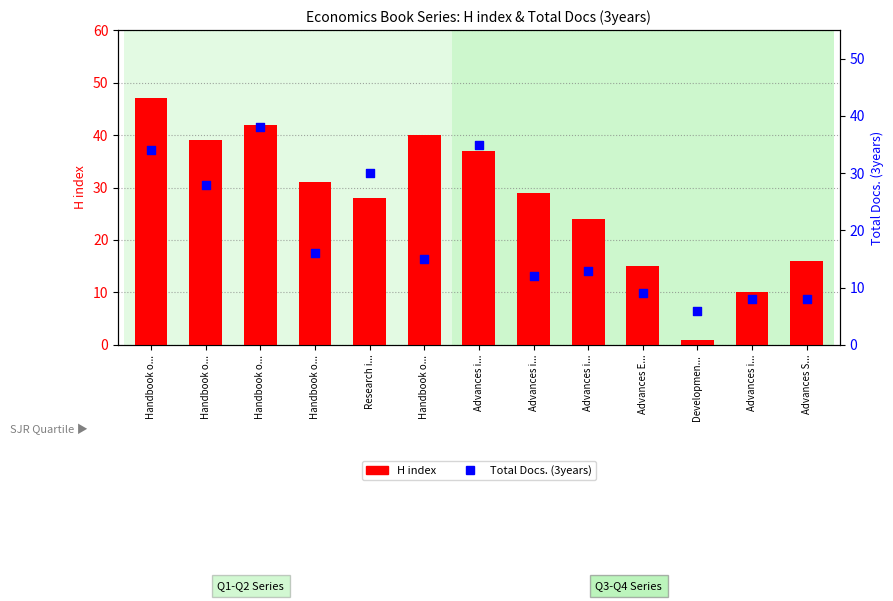

Which series has the largest total across all categories?

H index